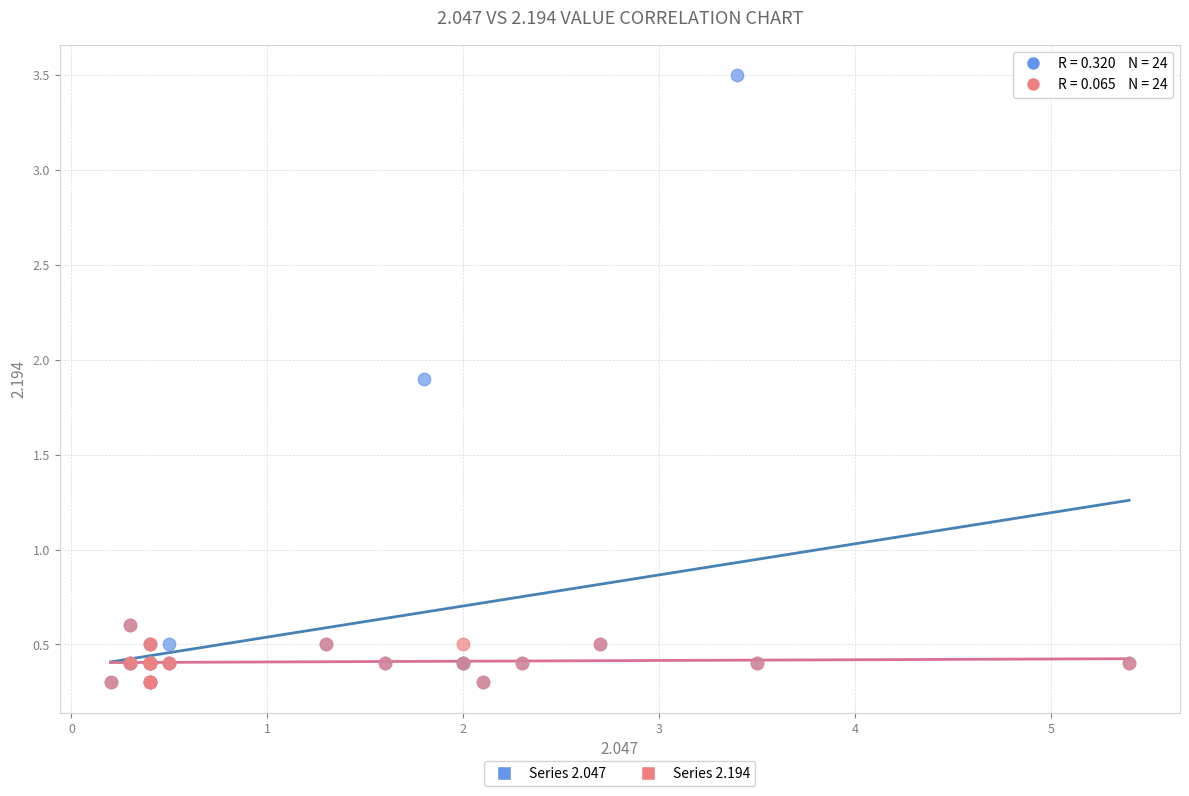

Which series has the widest spread of Y values?

Series 2.047